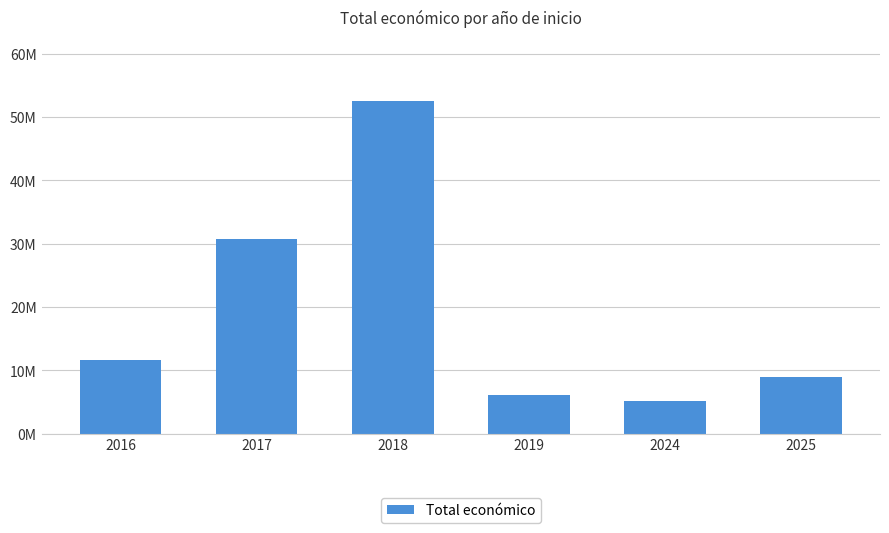

The value at 2016 is 5473813. True or false?

False